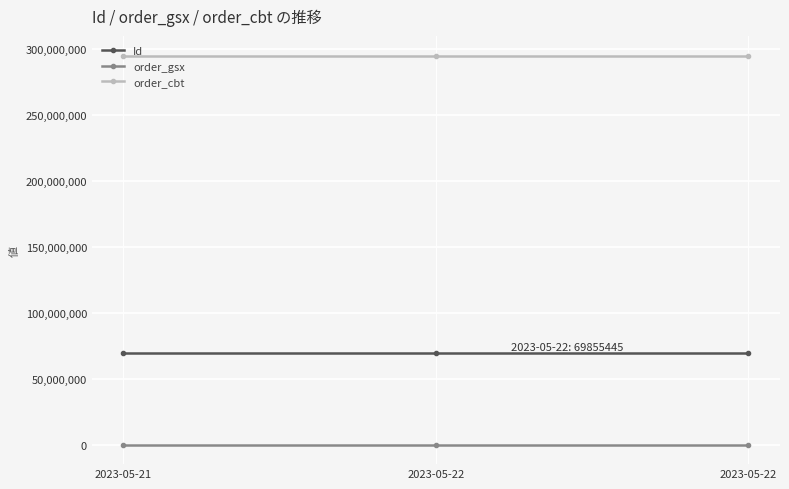

What is the difference between the Id values at 2023-05-22 and 2023-05-22?

1